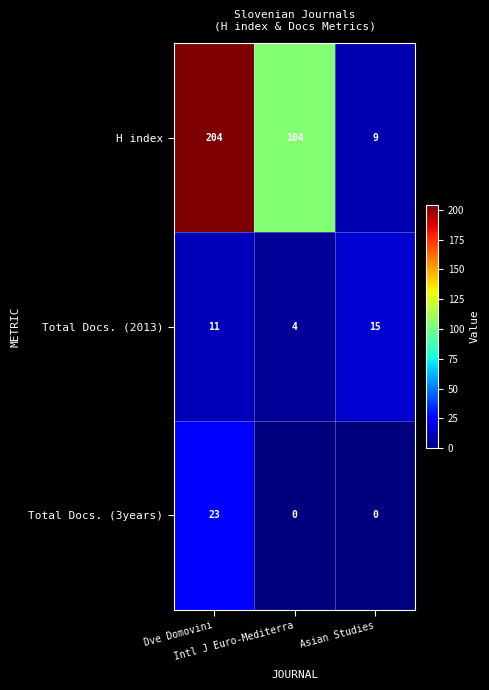

Which series has the largest total across all categories?

H index